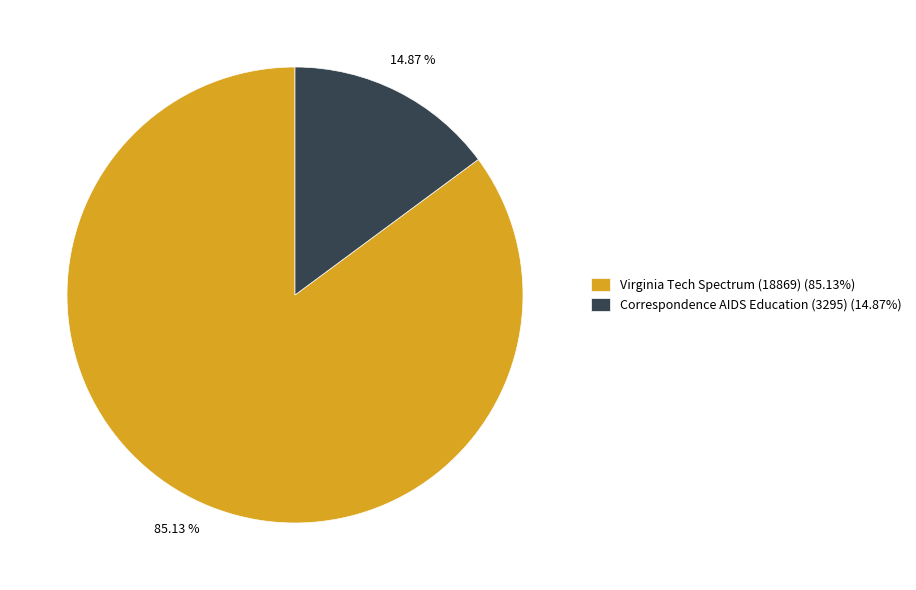

Between Virginia Tech Spectrum (18869) and Correspondence AIDS Education (3295), which is larger?

Virginia Tech Spectrum (18869)